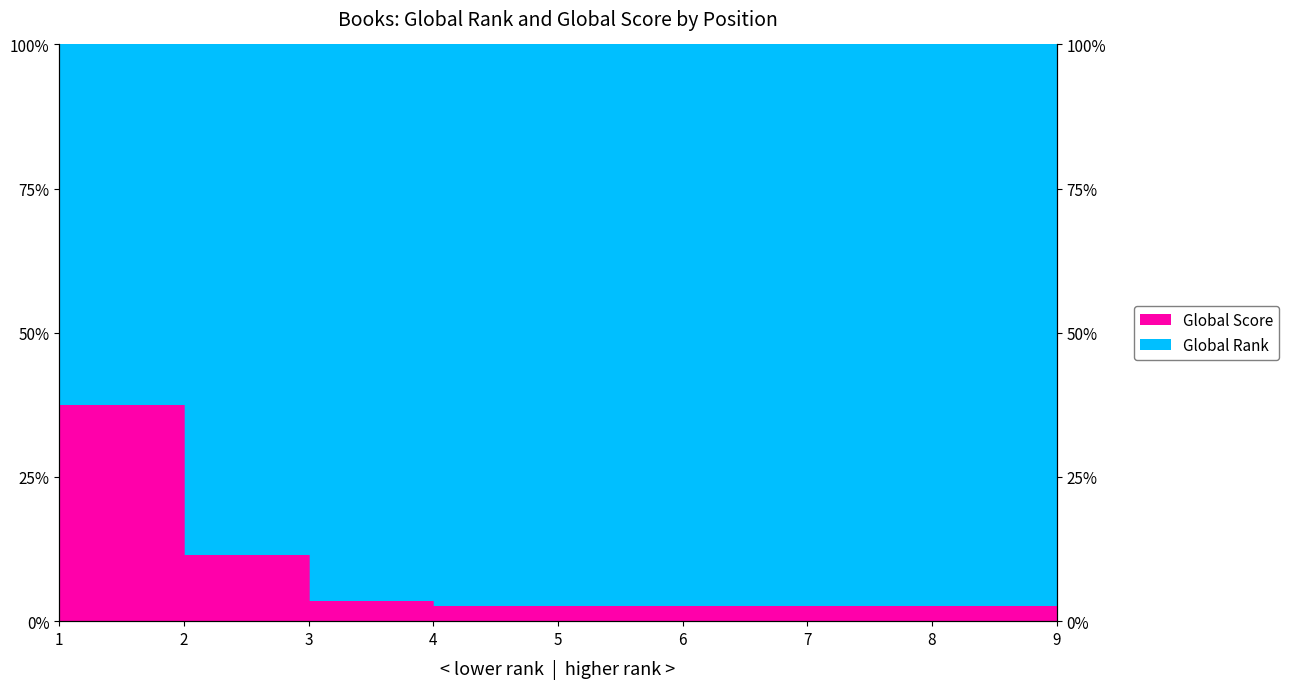

What is the sum of all values?

65.7